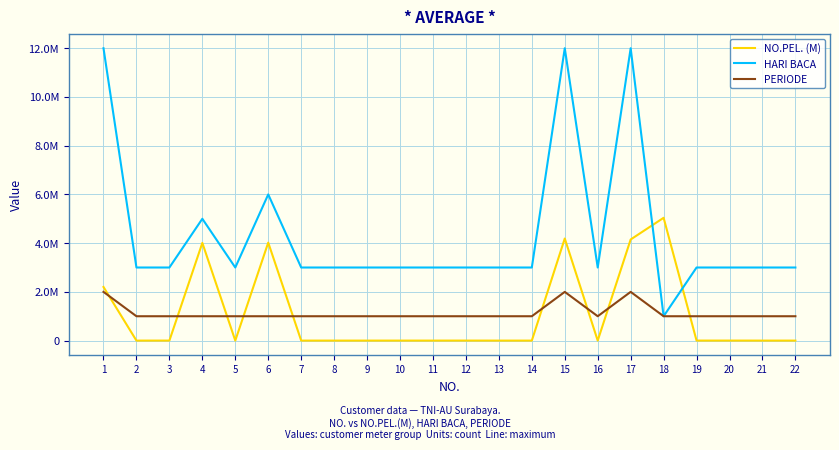

How many interior local valleys does the HARI BACA series have?

3